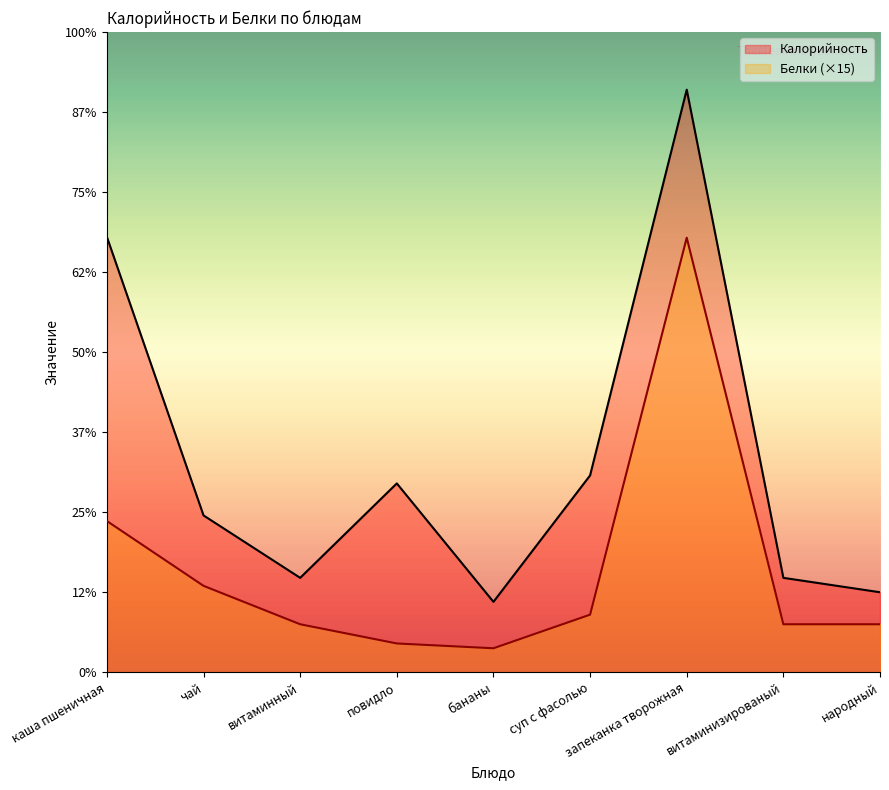

How many distinct data groups are displayed?

2